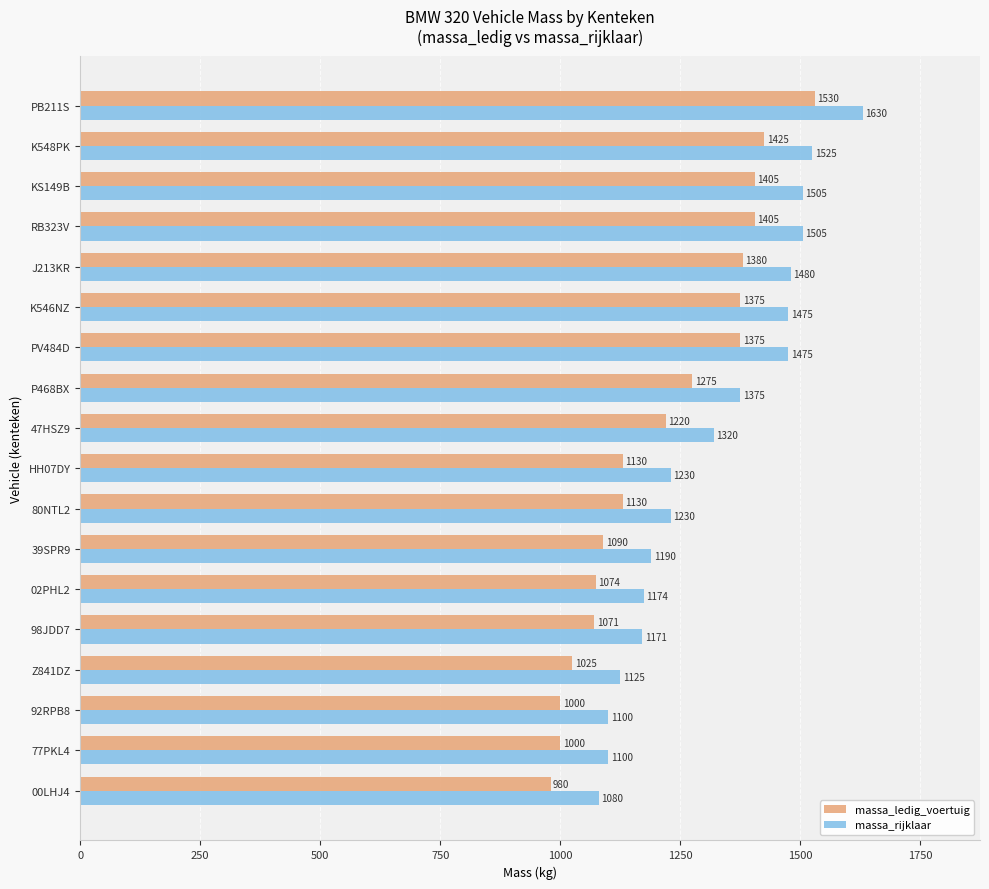

At which label does massa_rijklaar reach its peak?

PB211S